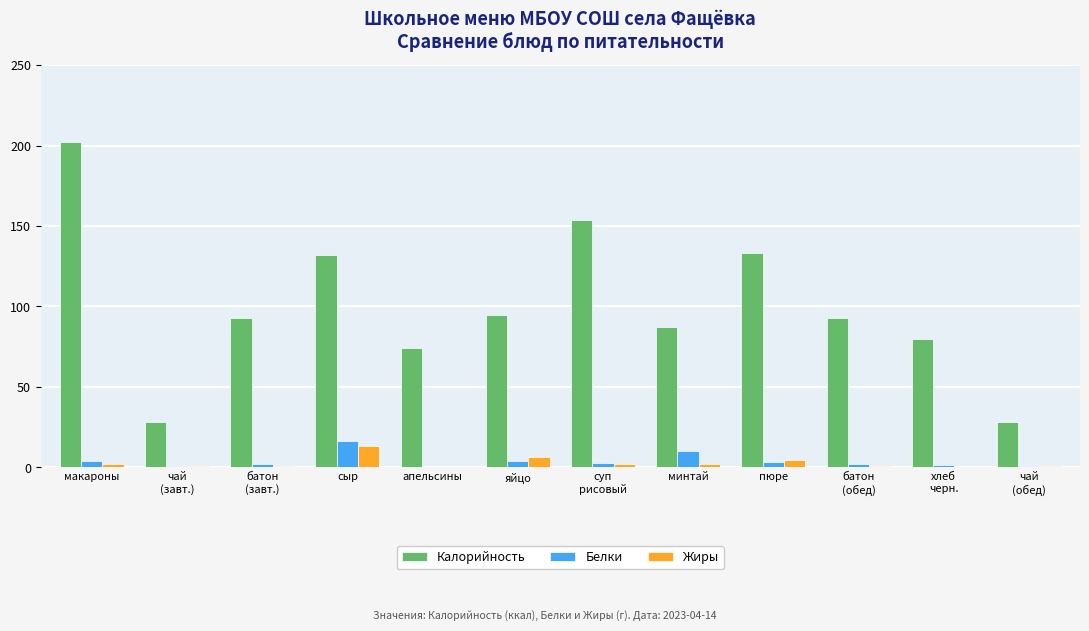

Count the number of categories in the chart.

12